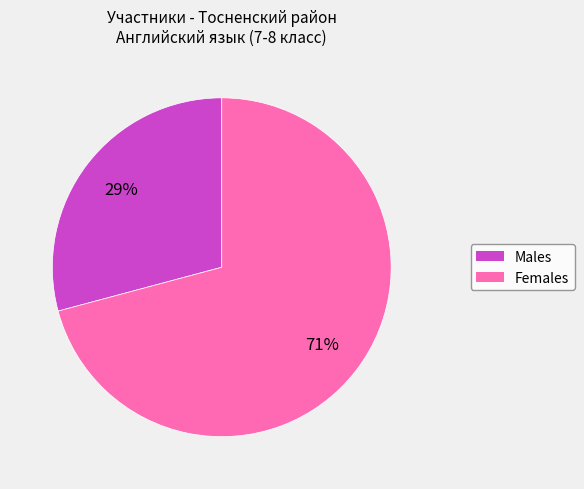

To the nearest percent, what is the difference between the largest and smallest slice percentages?

42%